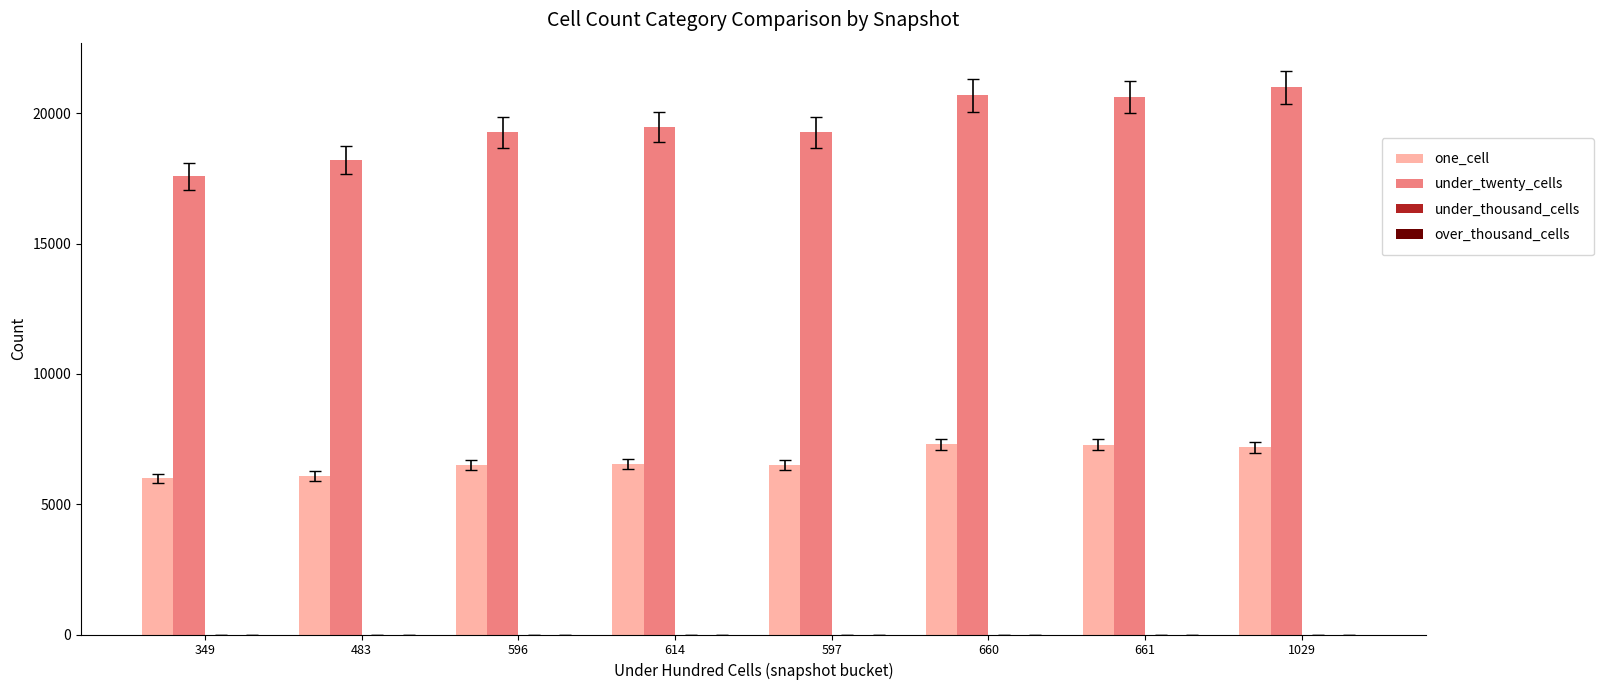

What is the total value across all series at 660?

27988